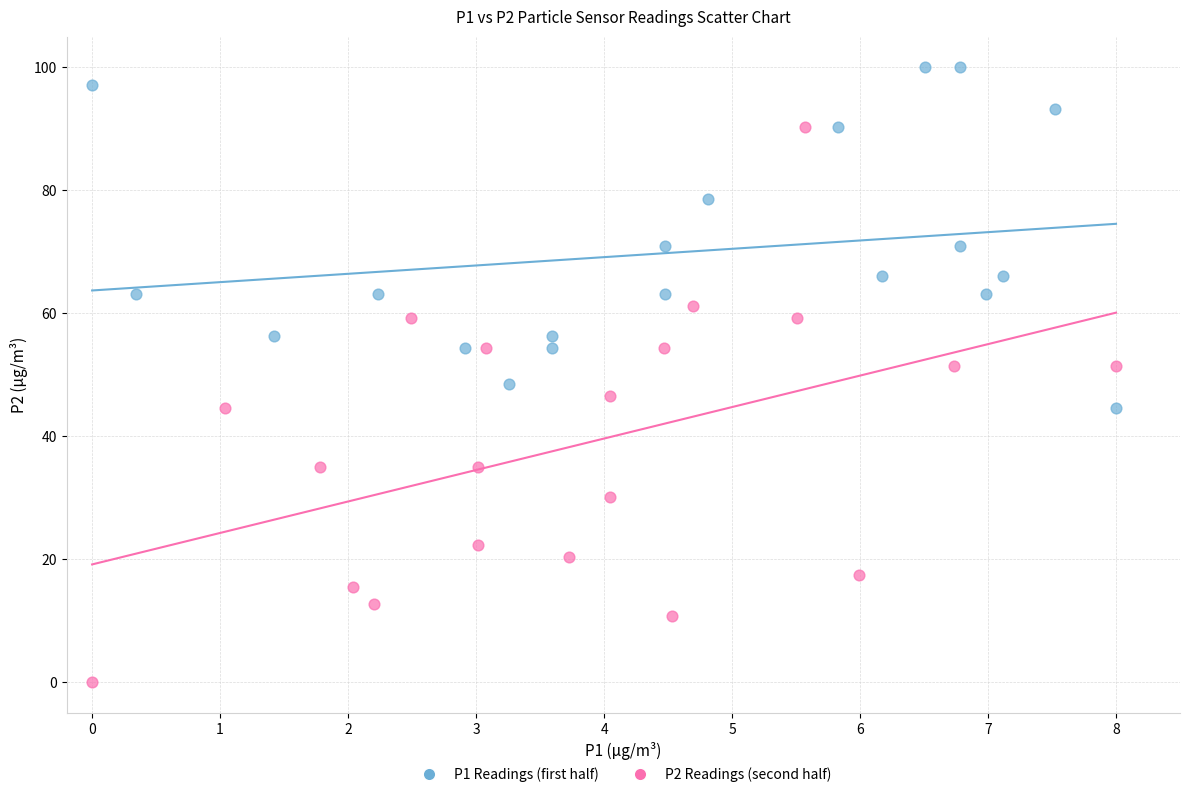

Which series reaches the maximum Y coordinate?

P1 Readings (first half)